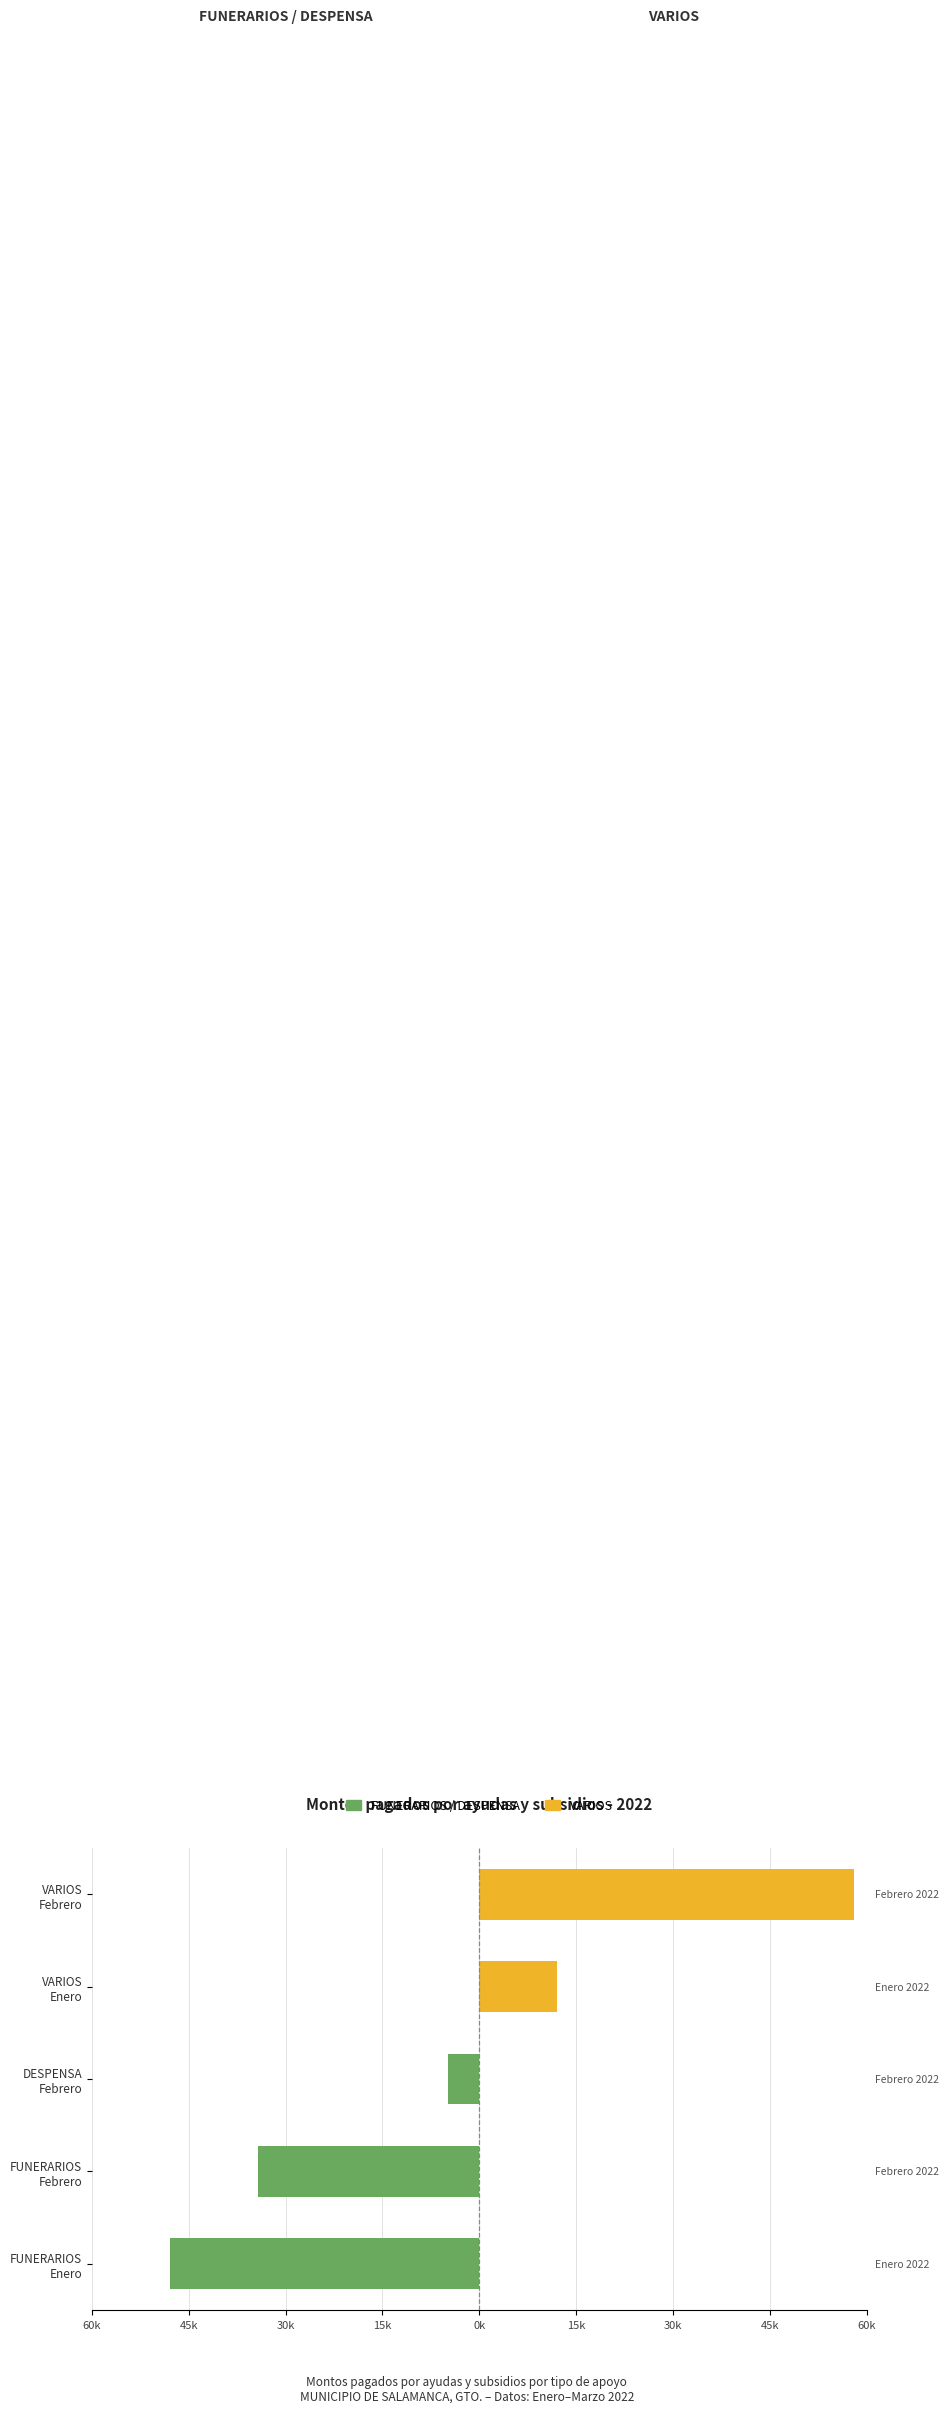

Reading right to left, list all the values displayed in this chart.

FUNERARIOS / DESPENSA: 0.0	0.0	-4779.4	-34250.8	-47900.0
VARIOS: 58009.4	12000.0	0.0	0.0	0.0